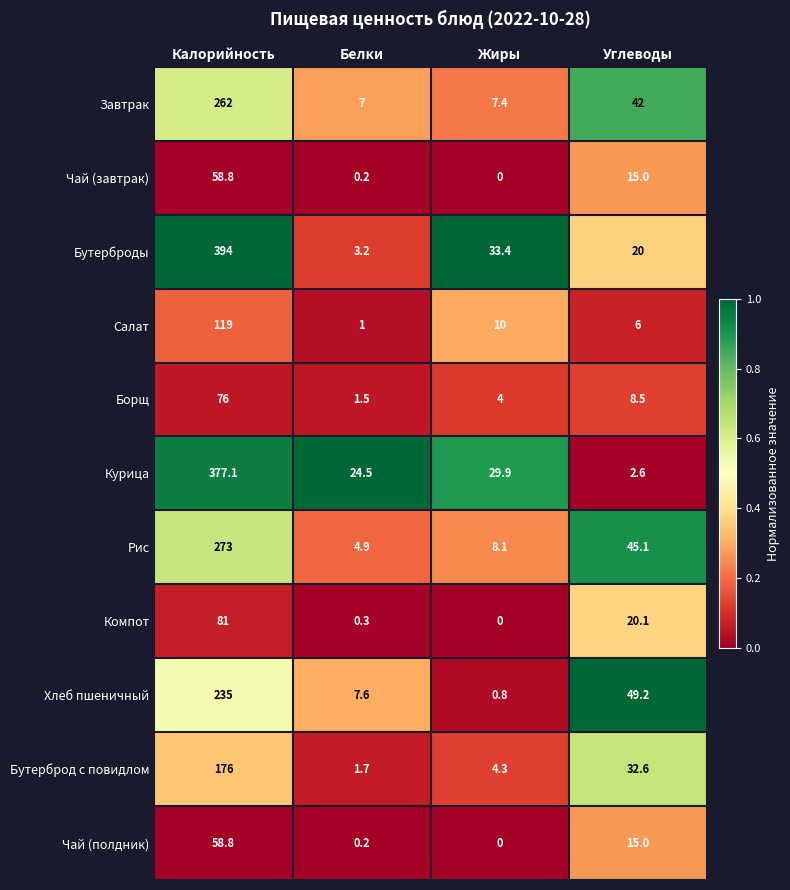

Count the number of categories in the chart.

4